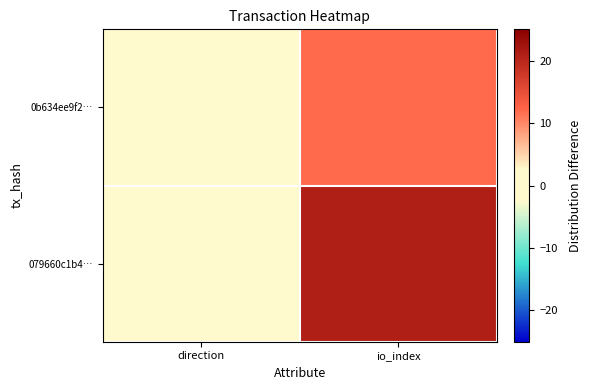

Reading right to left, transcribe all the data shown in this chart.

0b634ee9f2…: io_index=12	direction=-1
079660c1b4…: io_index=21	direction=1